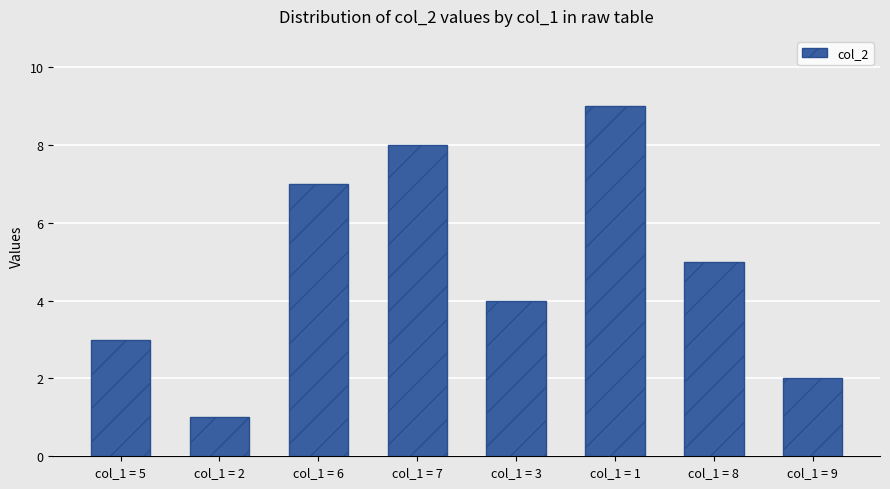

What is the difference between the maximum and second lowest values?

7